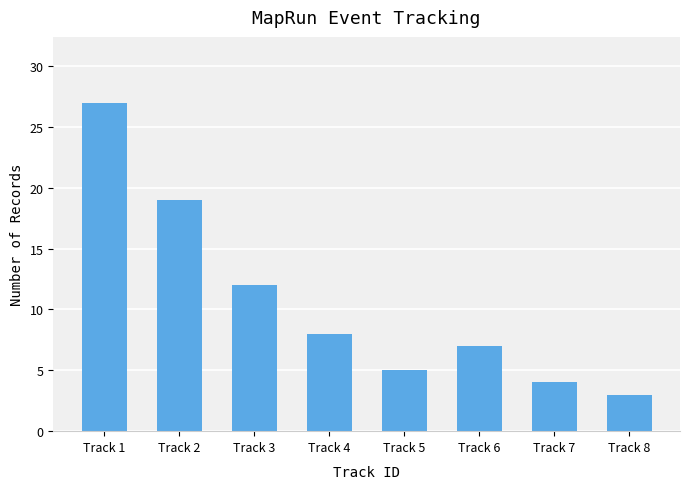

What is the change in value from Track 3 to Track 4?

-4